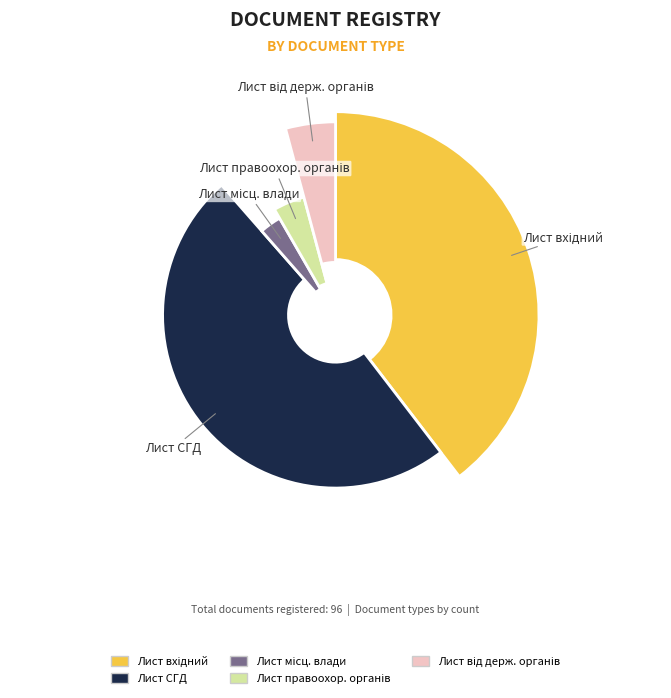

What is the smallest slice in the pie chart?

01/2 - Лист місцевої влади